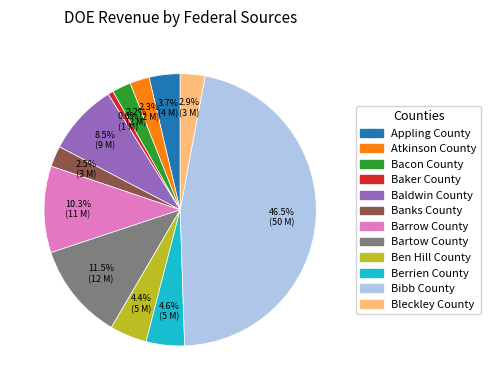

What is the ratio of the value at Bibb County to the value at Baker County?

73.4